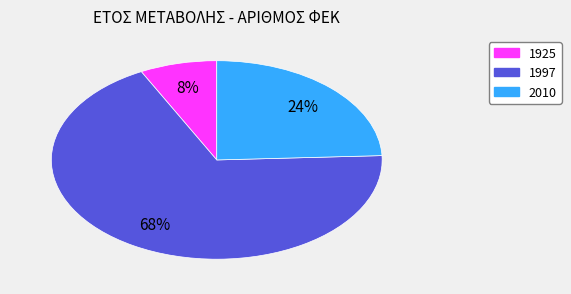

To the nearest percent, what portion does 1997 represent?

68%